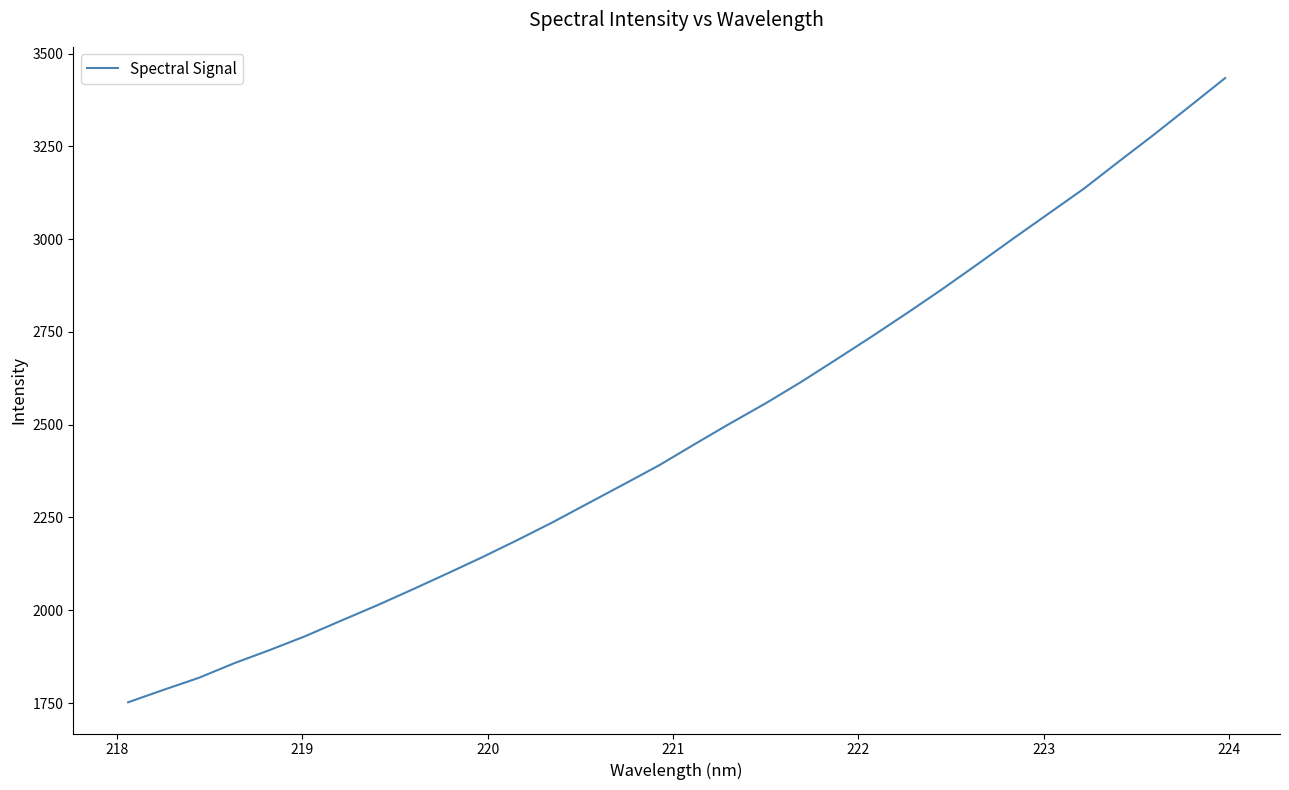

Does the chart have visible grid lines?

No